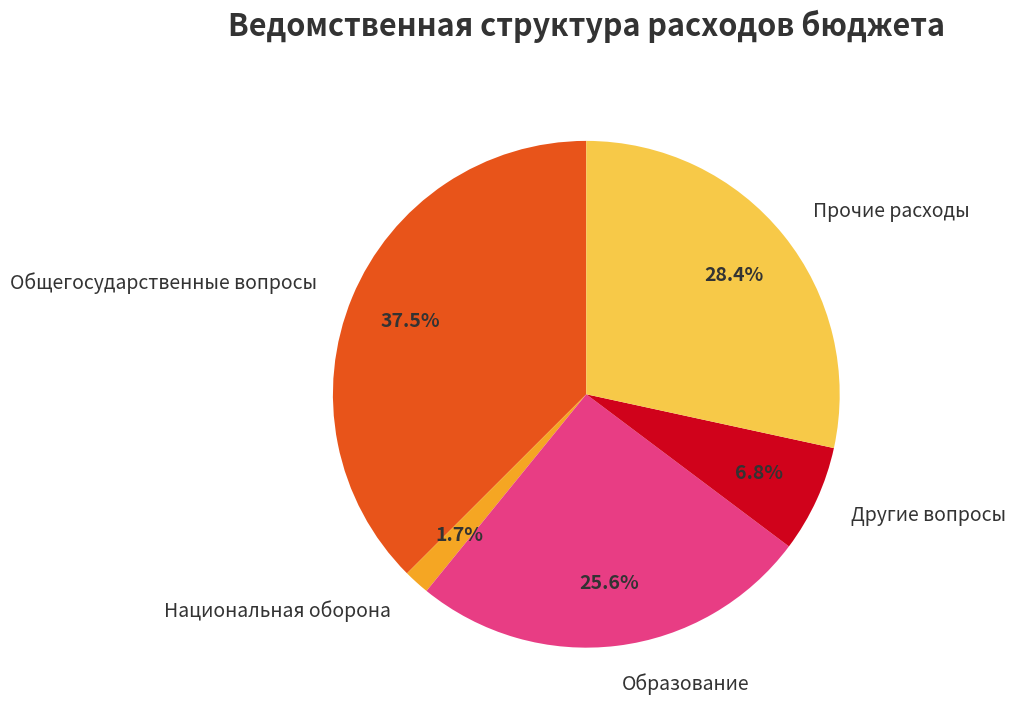

To the nearest percent, what percentage of the pie is Прочие расходы?

28%